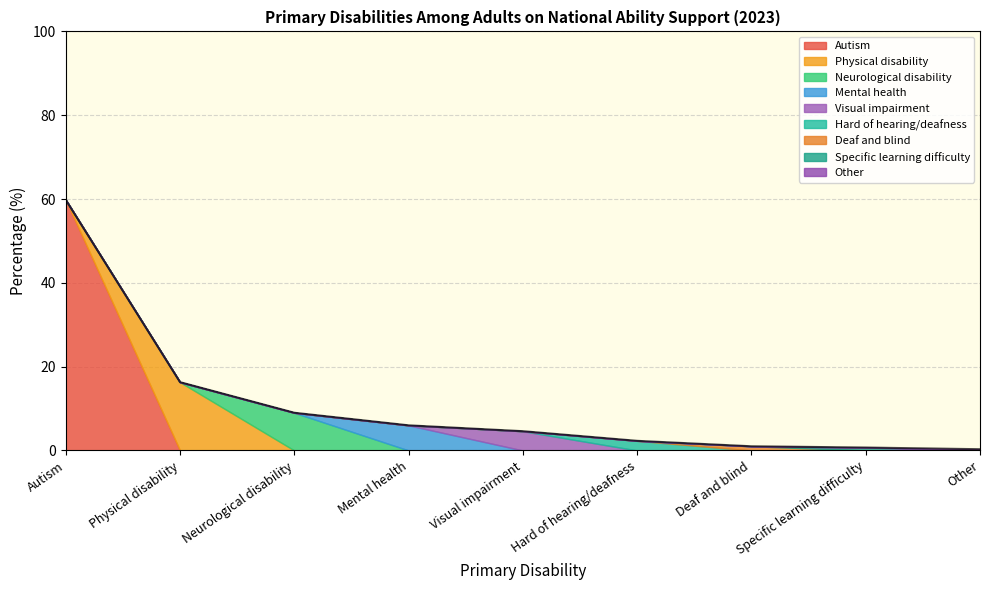

At which category is the sum across all series the highest?

Autism